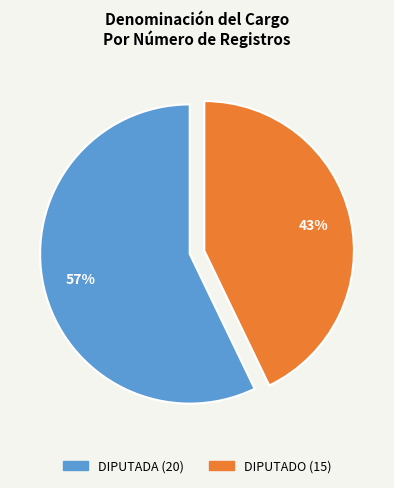

To the nearest percent, what is the difference between the largest and smallest slice percentages?

14%